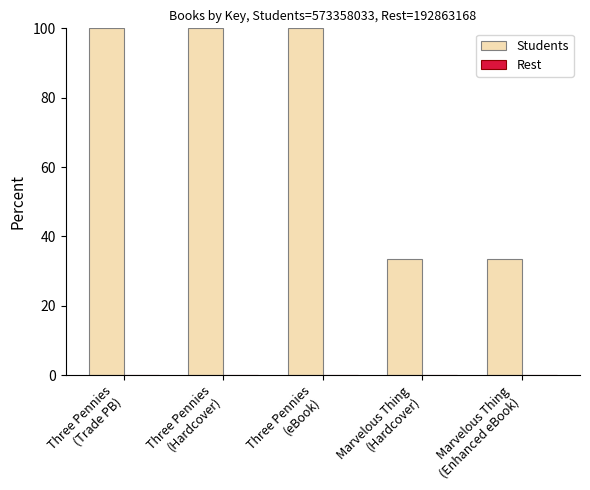

Which series has the largest total across all categories?

Students